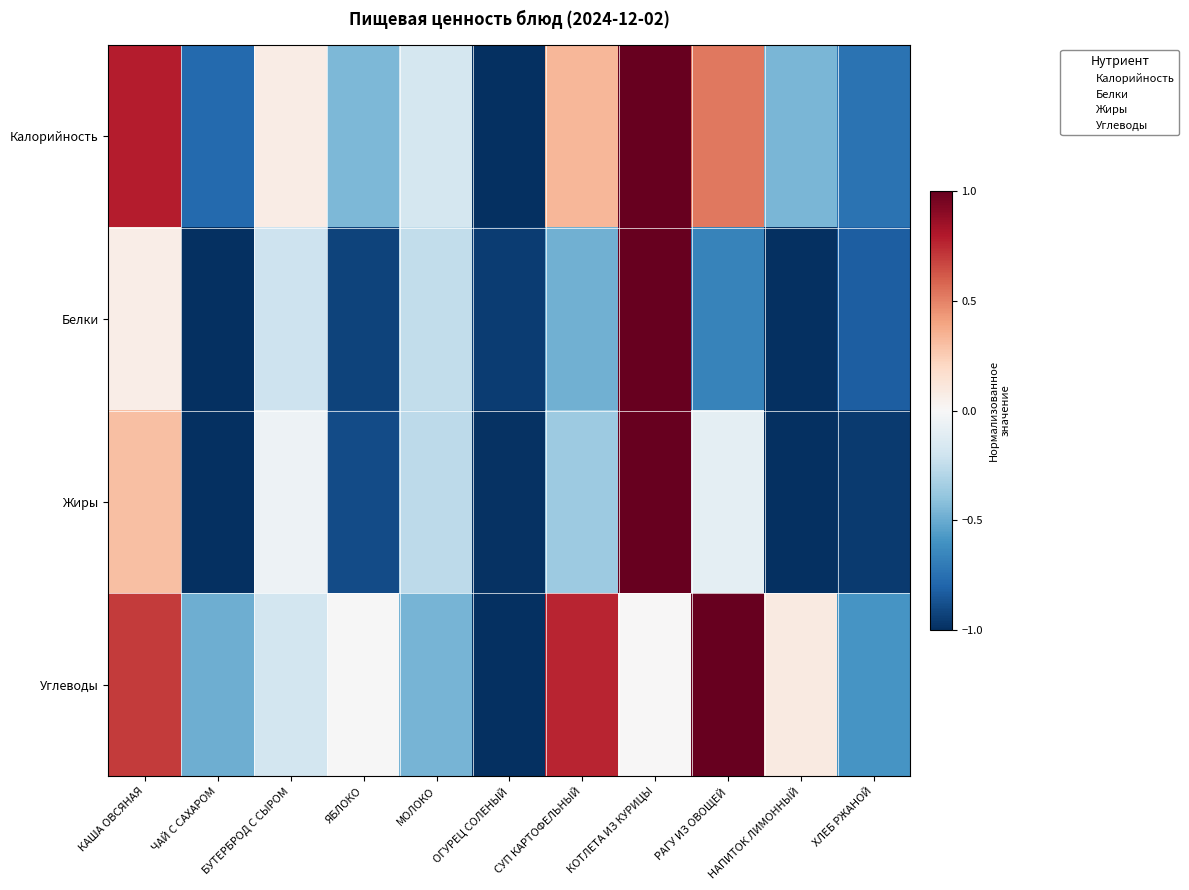

What is the minimum value shown in the chart?

-1.0